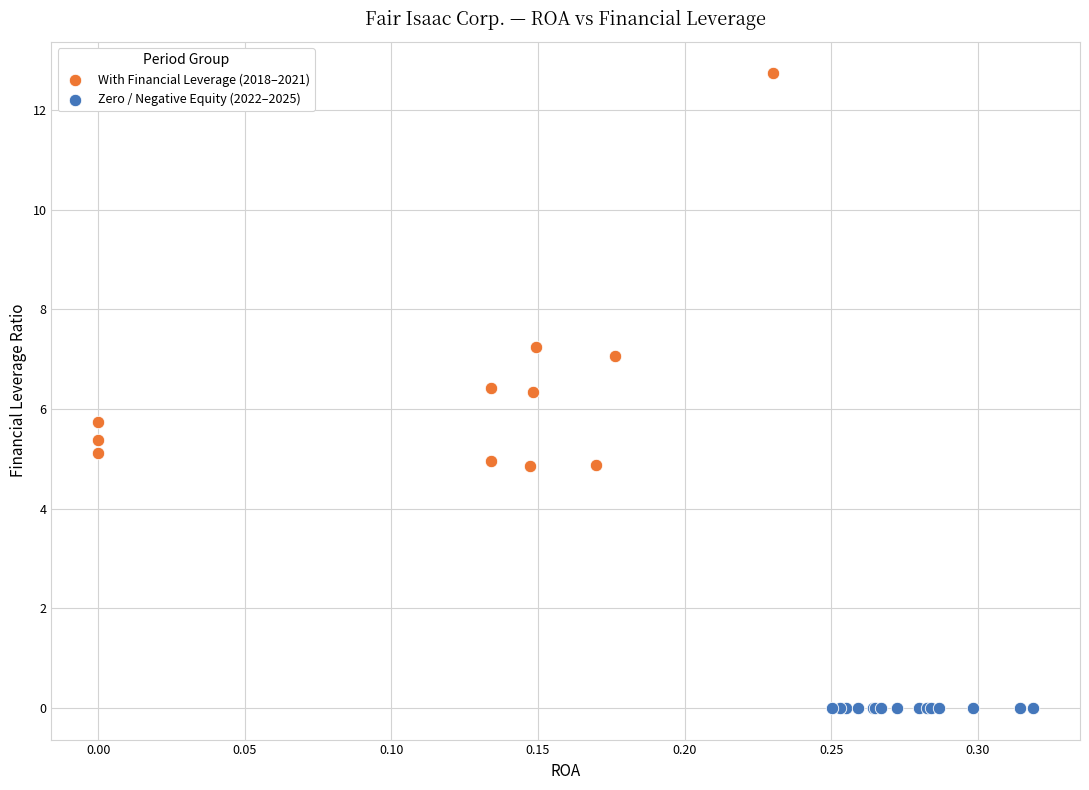

What are all the series names shown in the legend?

With Financial Leverage (2018–2021), Zero / Negative Equity (2022–2025)